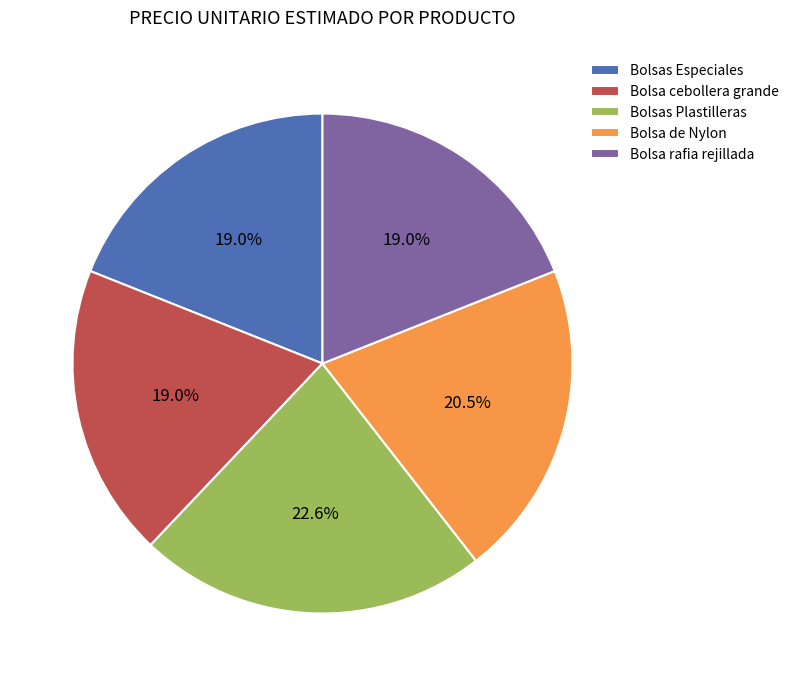

To the nearest percent, what percentage of the pie is Bolsa rafia rejillada?

19%